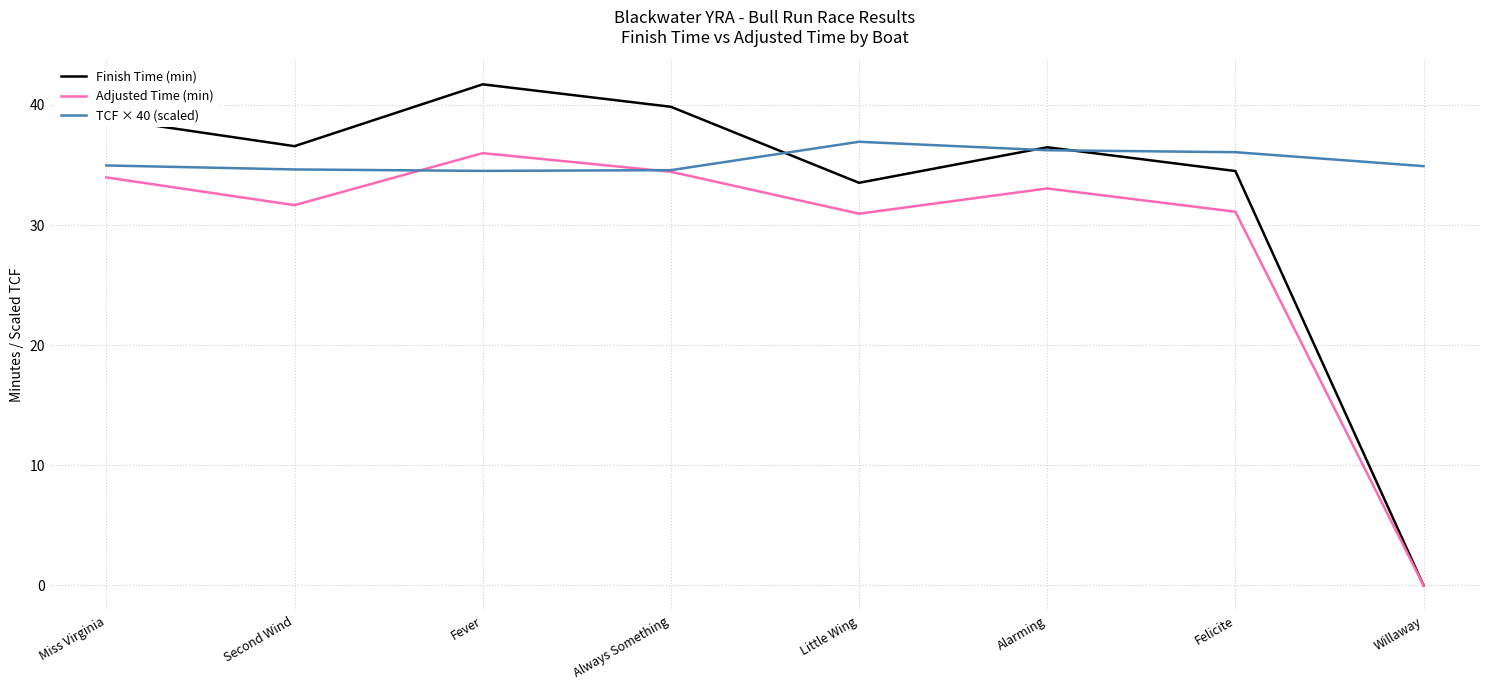

What is the sum of the TCF × 40 (scaled) values at Felicite and Little Wing?

73.0